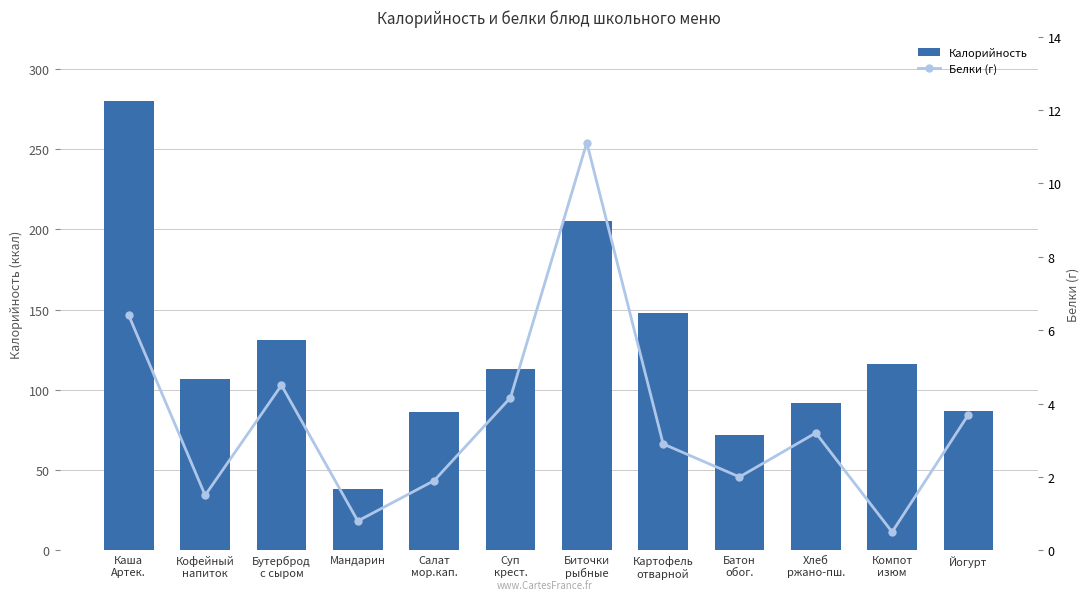

At how many categories does at least one series exceed 79?

10